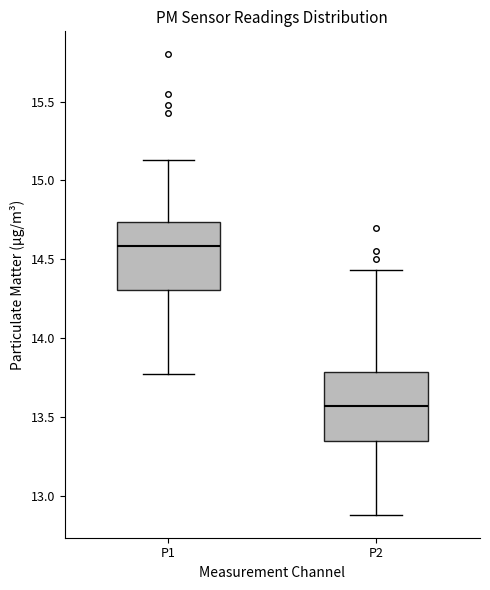

Reading left to right, transcribe this box plot: for each box, give where its median line is, the range the box spans, and where its two whiskers end, as read against the y-axis. The values are not printed on the chart, so give them approximately, as read against the axis.

P1: median 14.60, box 14.30 to 14.75, whiskers 13.75 to 15.15
P2: median 13.55, box 13.35 to 13.80, whiskers 12.90 to 14.45